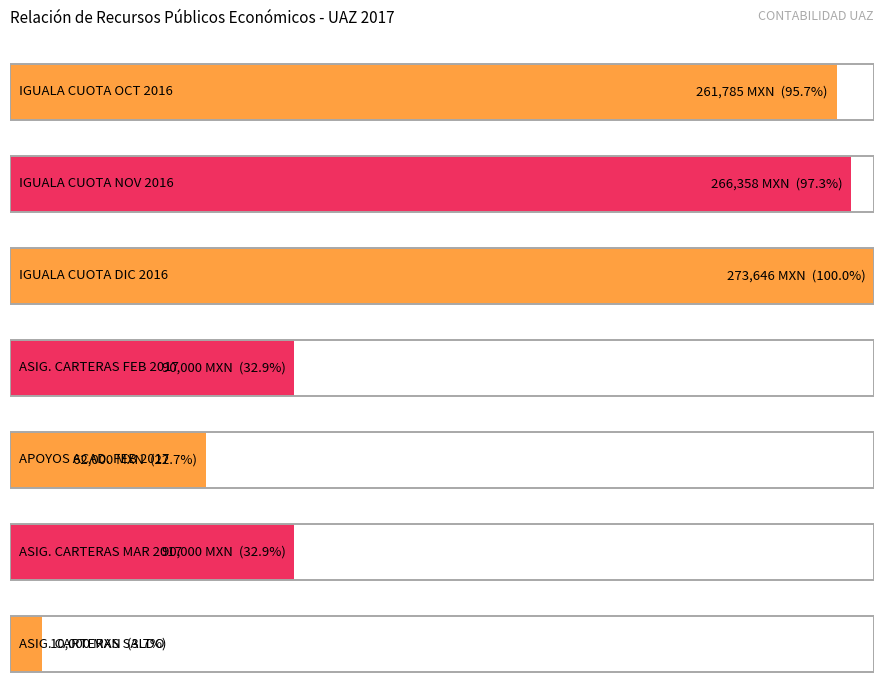

What is the sum of all values?

1053788.7